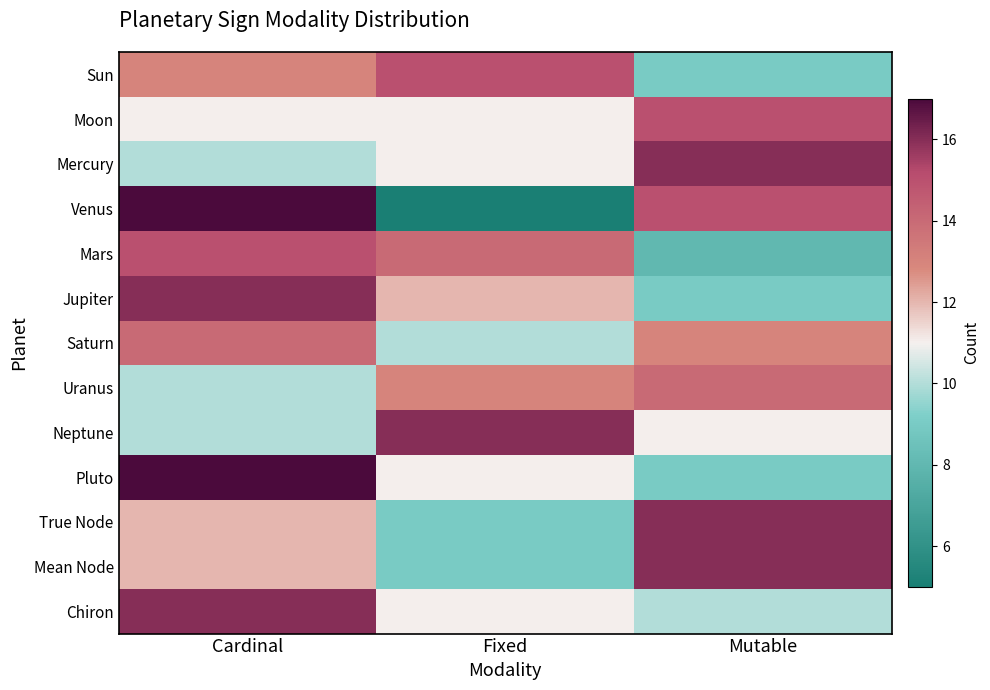

At which category is the sum across all series the highest?

Cardinal